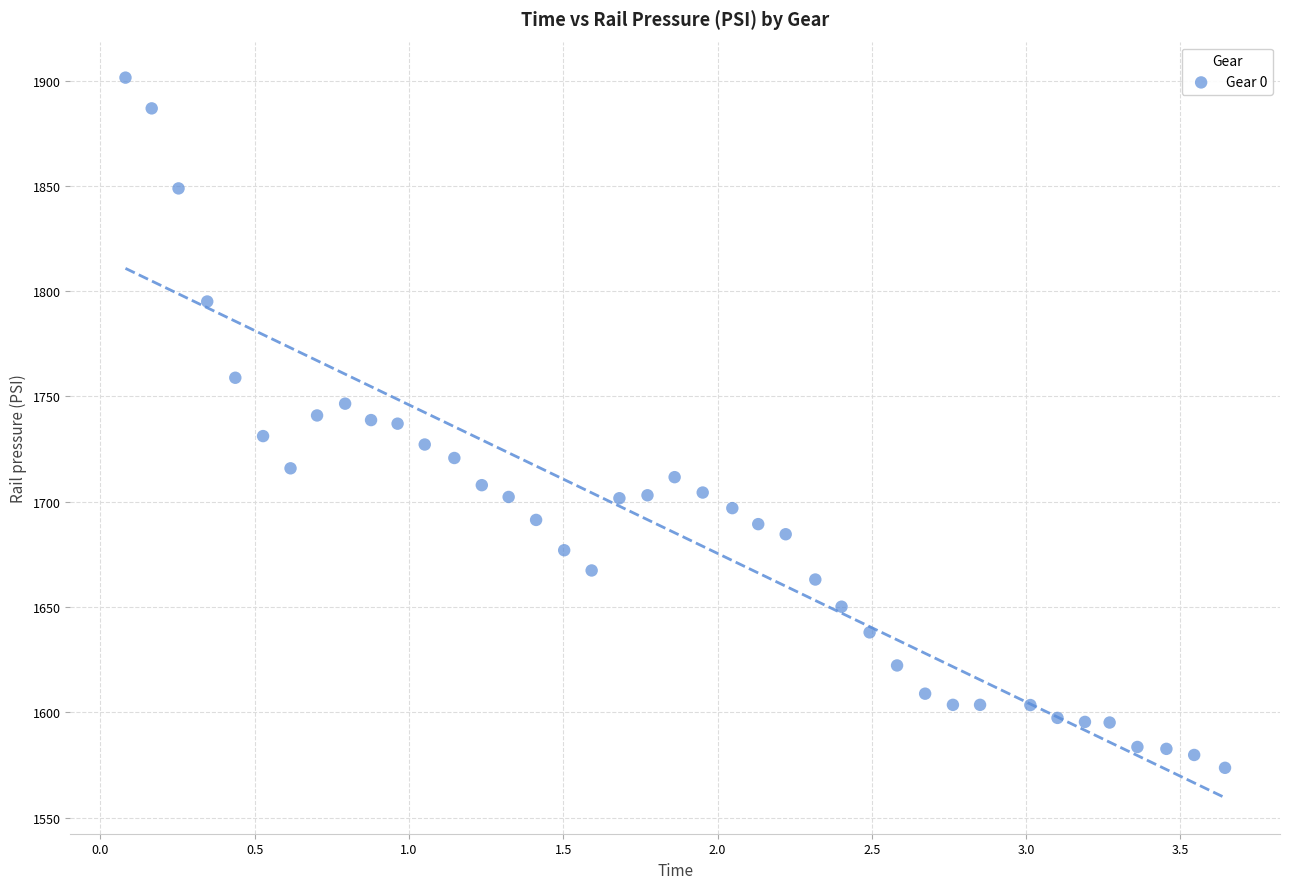

What is the range of X values (max minus min)?

3.6